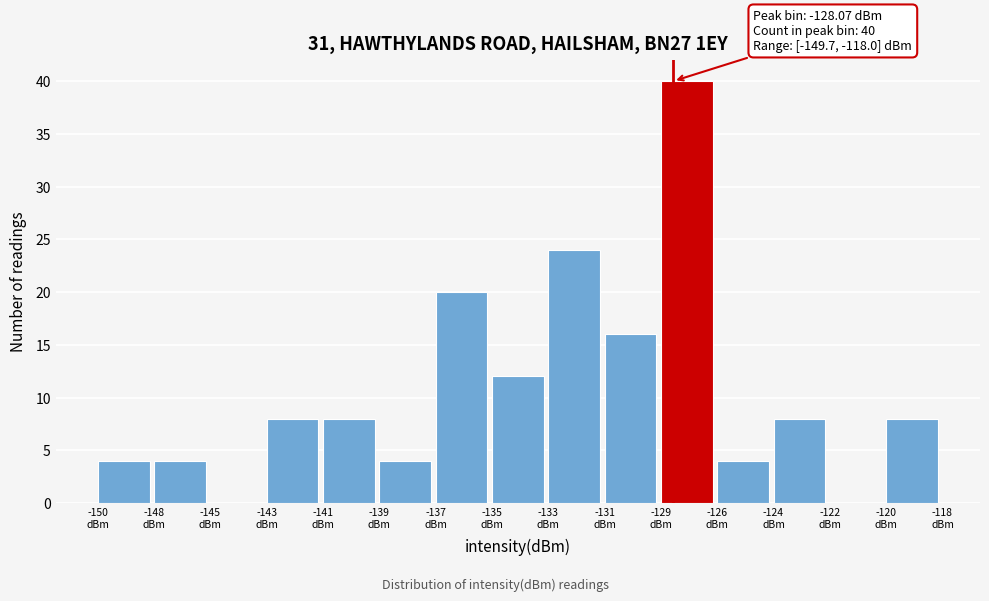

What is the sum of all values?

160